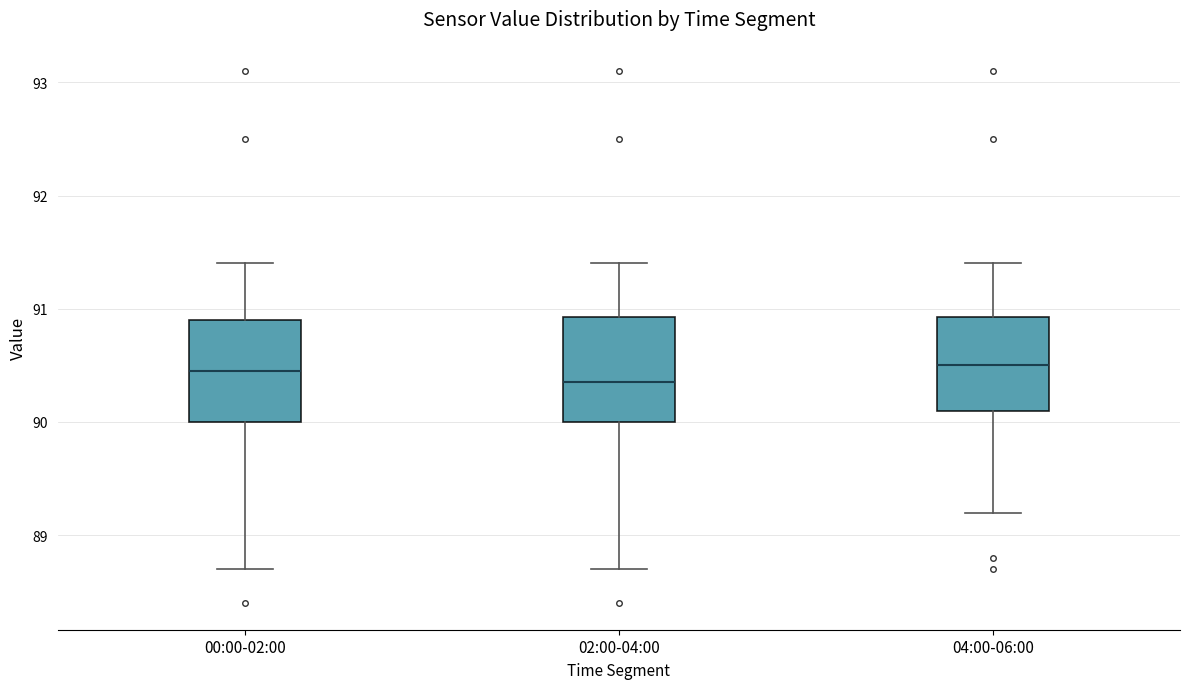

Where does the median line of the box for 02:00-04:00 sit on the y-axis? The values are not printed on the chart, so give them approximately, as read against the axis.

90.4